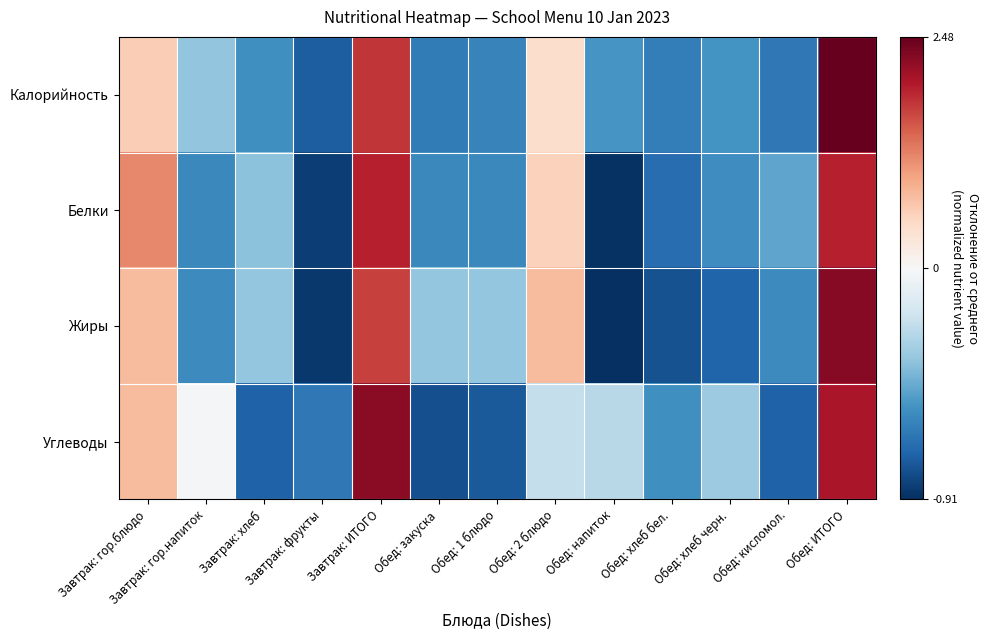

At which category does the chart reach its peak across all series?

Обед: ИТОГО